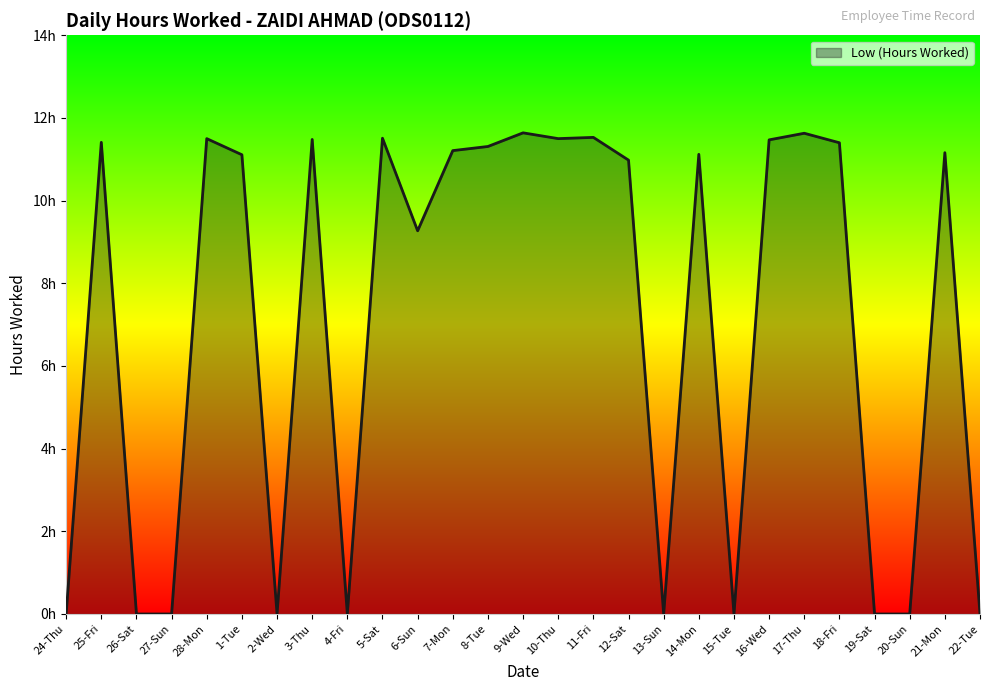

Does the chart display data point markers on the line(s)?

No